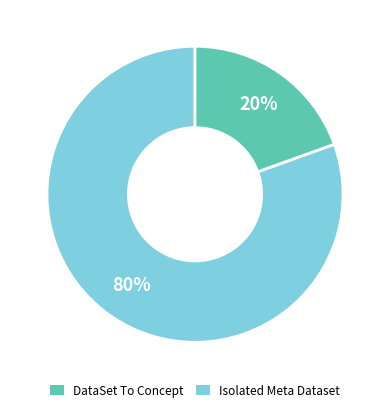

Is there a majority slice in this chart?

Yes